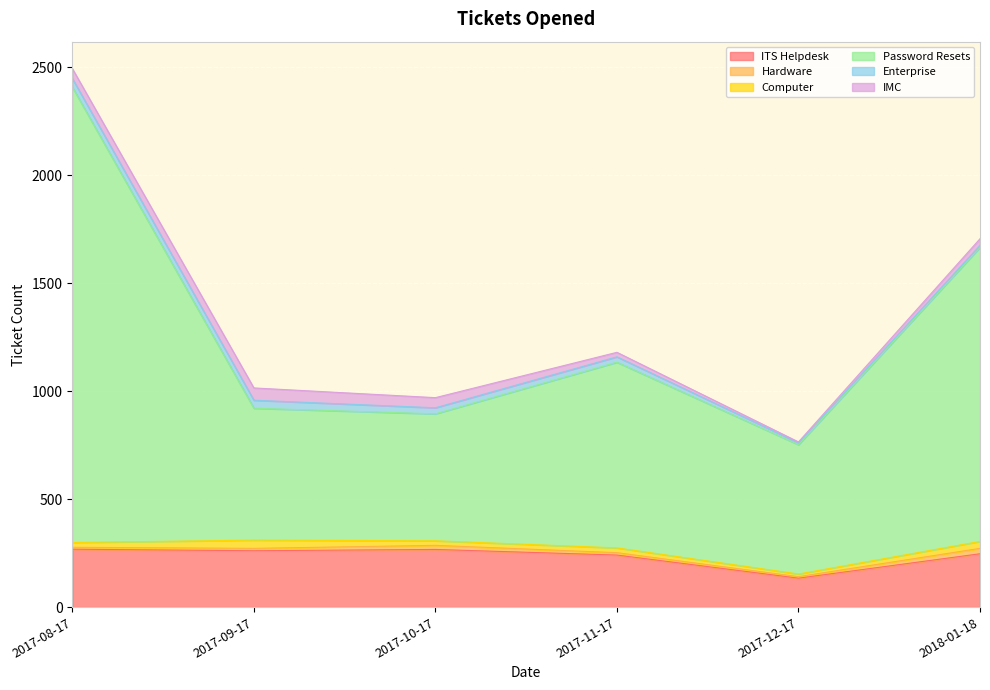

Rank the series at 2018-01-18 from highest to lowest value.

Password Resets, ITS Helpdesk, Computer, IMC, Hardware, Enterprise